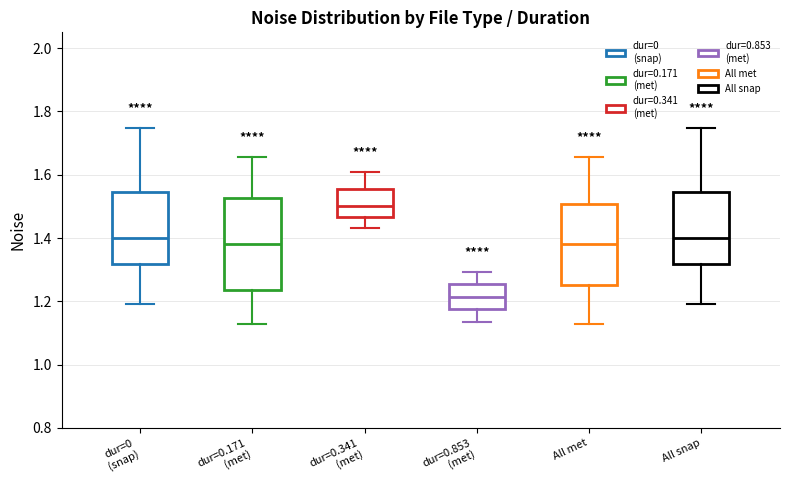

Reading left to right, read every box against the y-axis: the position of its median line, the range the box covers, and the ends of its whiskers. The values are not printed on the chart, so give them approximately, as read against the axis.

dur=0 (snap): median 1.40, box 1.32 to 1.54, whiskers 1.20 to 1.74
dur=0.171 (met): median 1.38, box 1.24 to 1.52, whiskers 1.12 to 1.66
dur=0.341 (met): median 1.50, box 1.46 to 1.56, whiskers 1.44 to 1.60
dur=0.853 (met): median 1.22, box 1.18 to 1.26, whiskers 1.14 to 1.30
All met: median 1.38, box 1.26 to 1.50, whiskers 1.12 to 1.66
All snap: median 1.40, box 1.32 to 1.54, whiskers 1.20 to 1.74